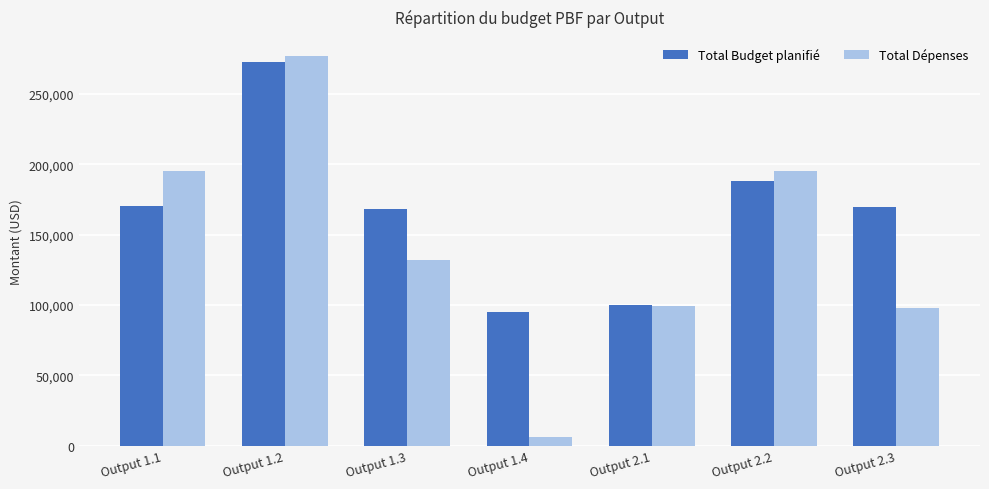

Which series has the largest total across all categories?

Total Budget planifié